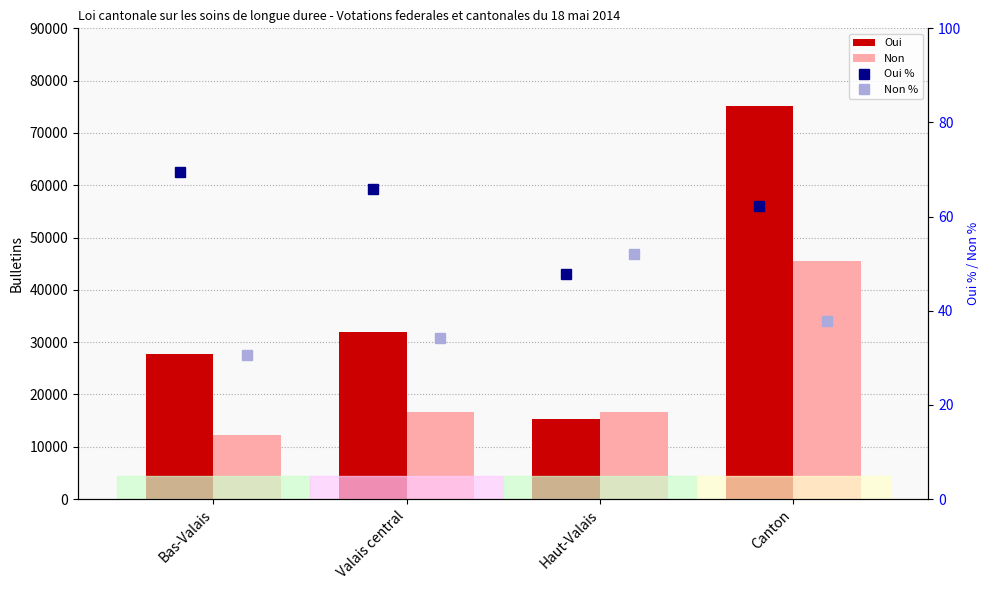

What are all the series names shown in the legend?

Oui, Non, Oui %, Non %